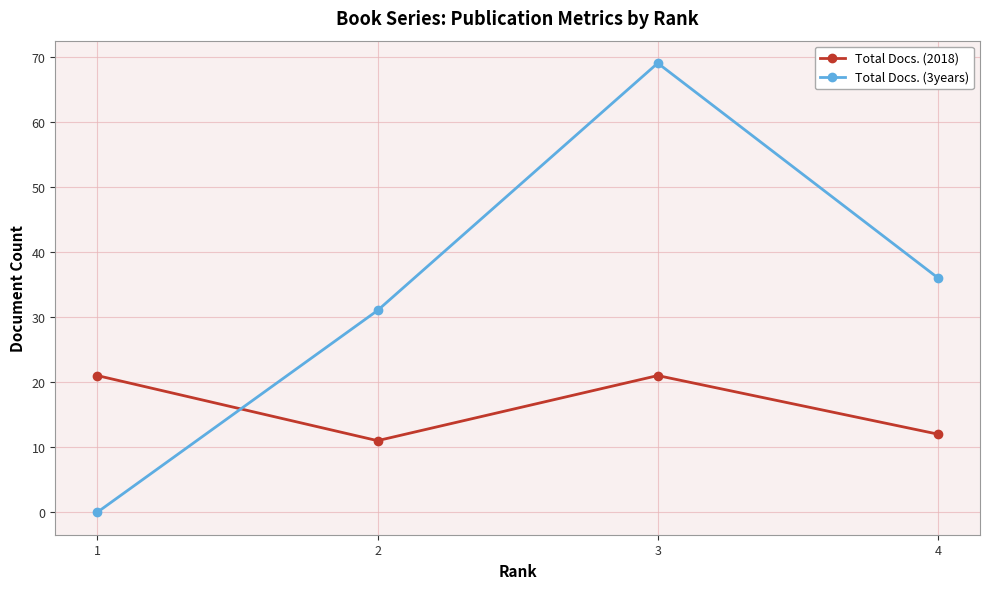

At which category is the sum across all series the highest?

3